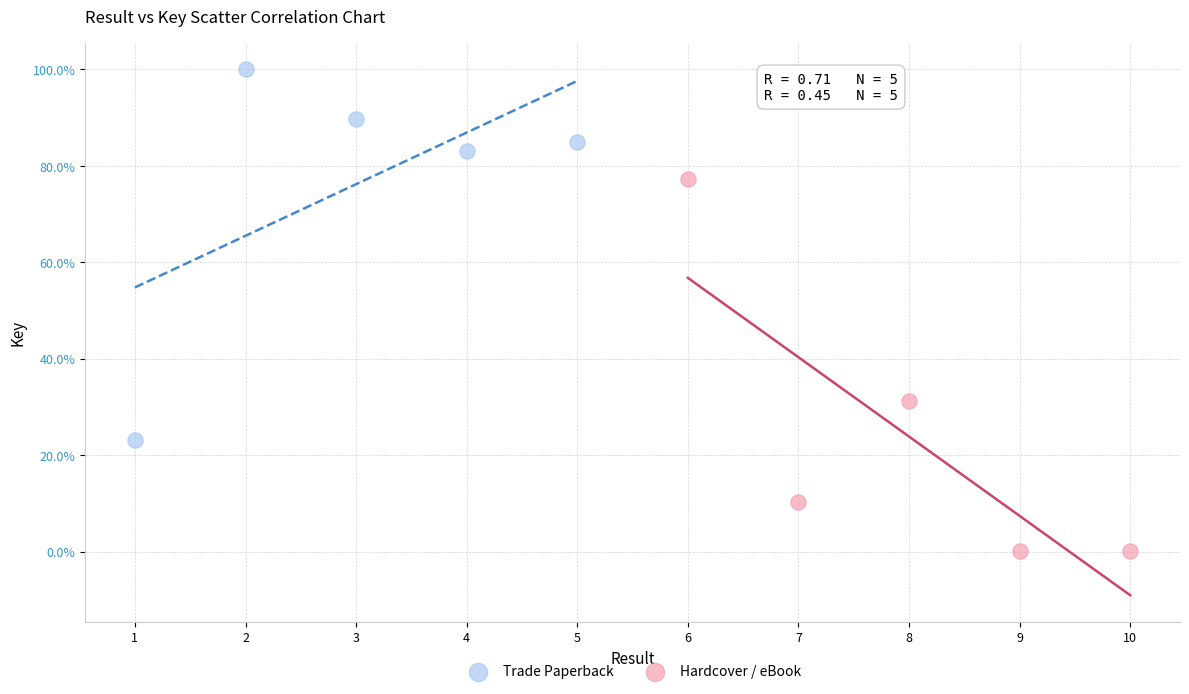

Which series reaches the maximum Y coordinate?

Trade Paperback